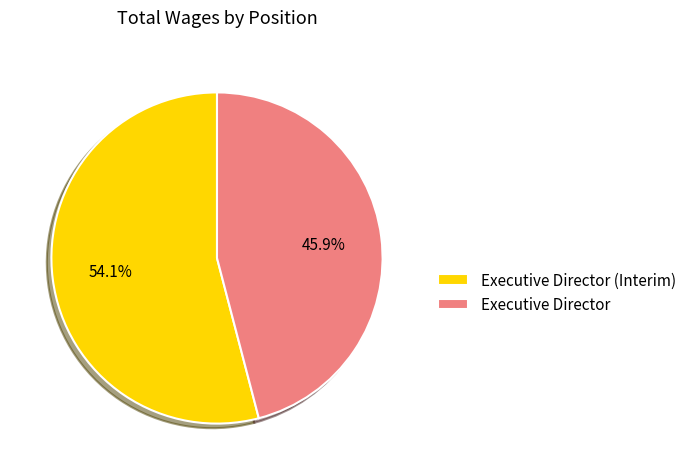

How many segments does this pie chart have?

2